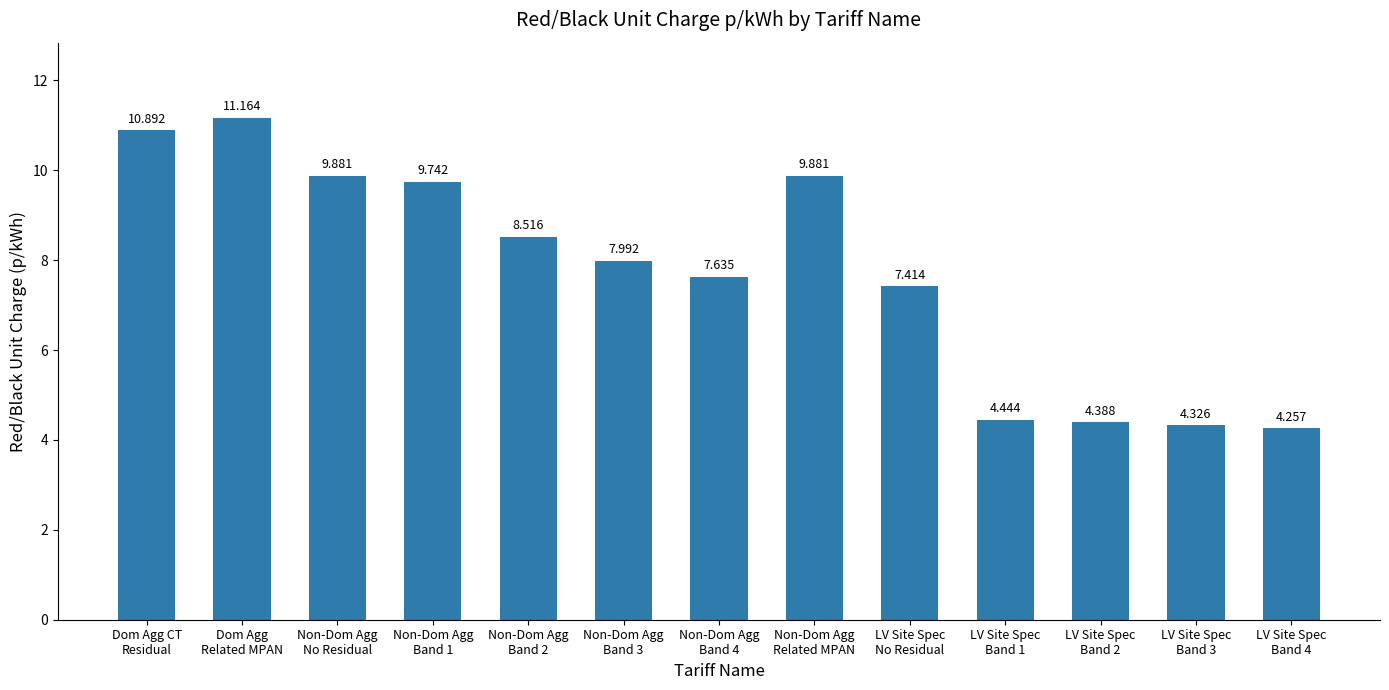

What is the label of the 4th bar from the left?

Non-Dom Agg
Band 1